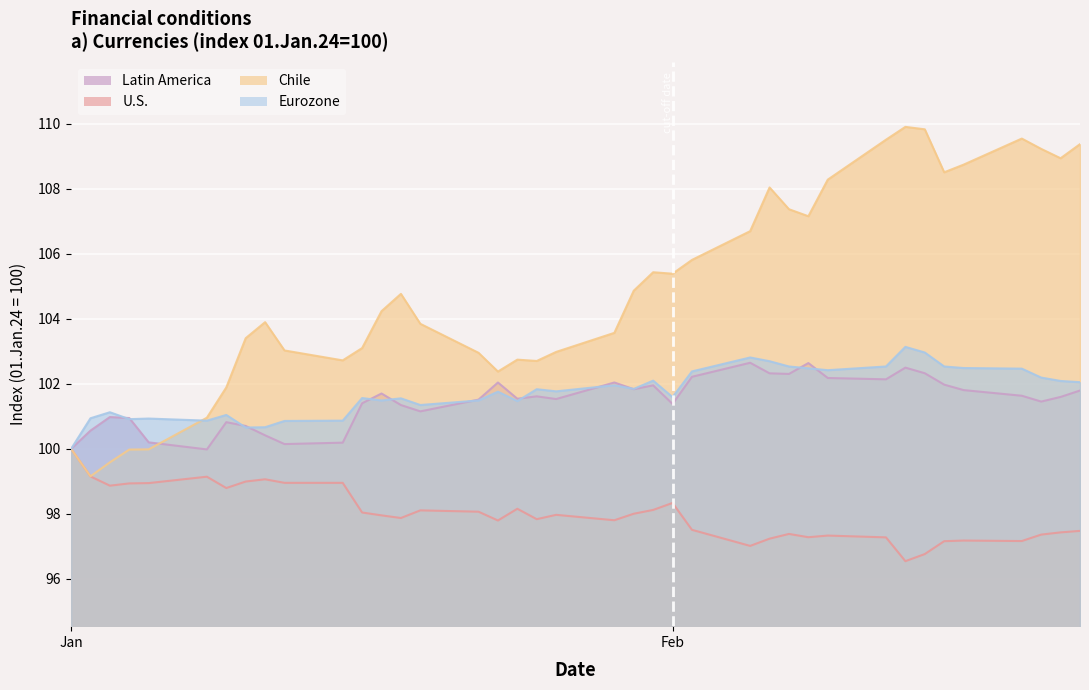

True or false: Eurozone and Latin America cross at least once.

True